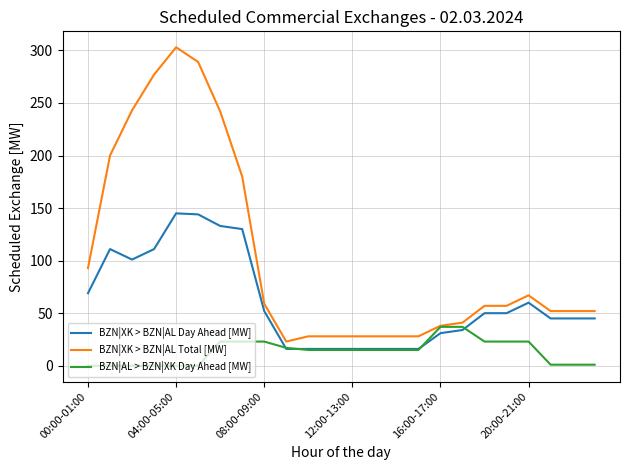

What is the greatest value displayed?

303